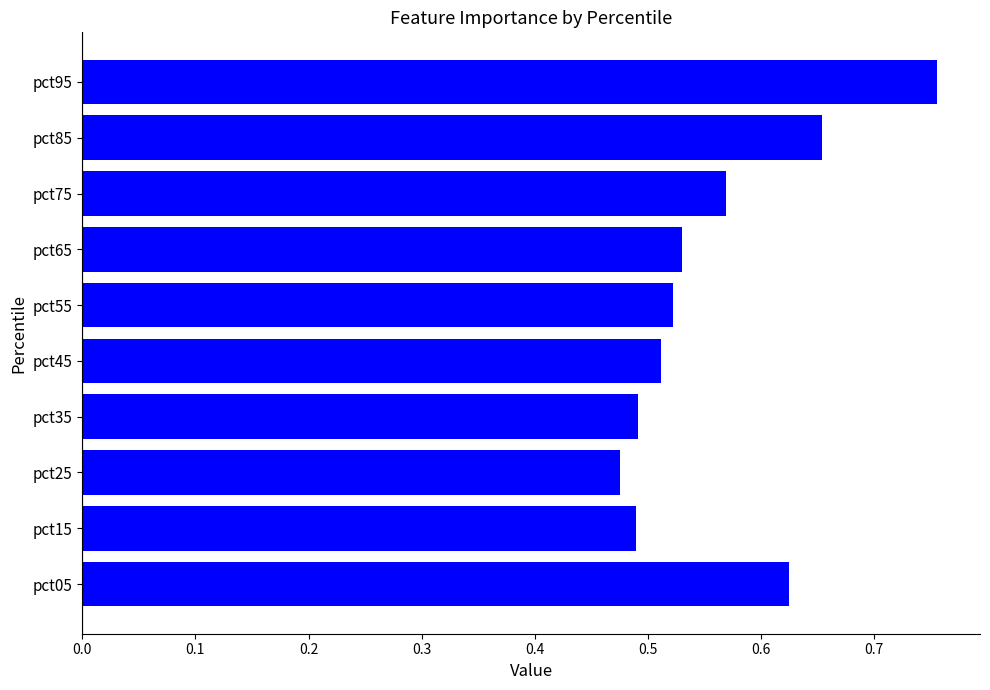

At which category does the chart reach its minimum across all series?

pct25